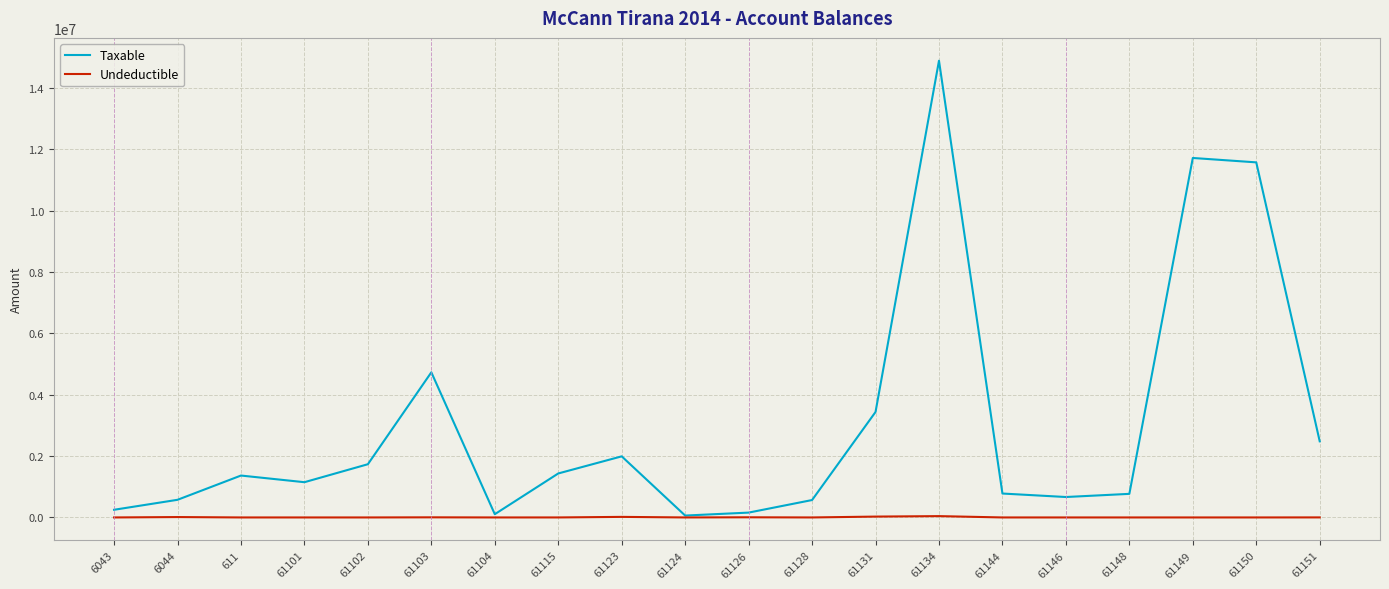

The value of Taxable at 61123 is 1991862.2. True or false?

True